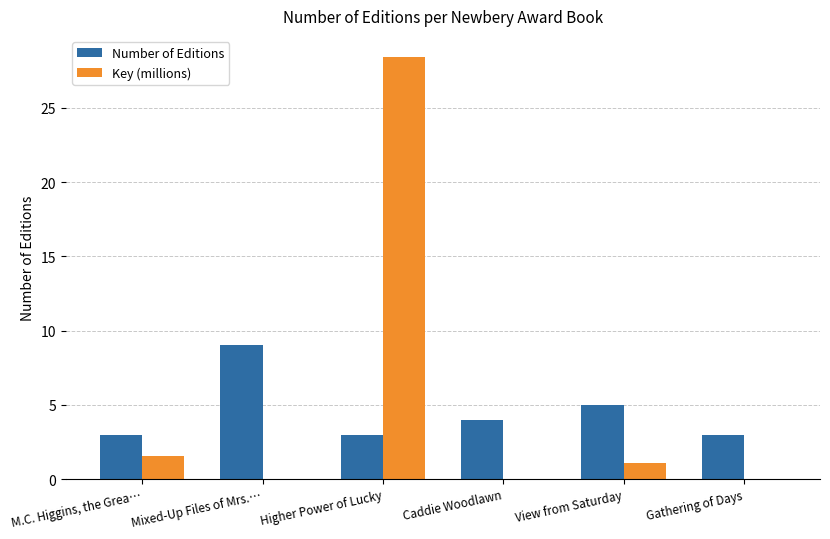

What is the sum of all Number of Editions values?

27.0